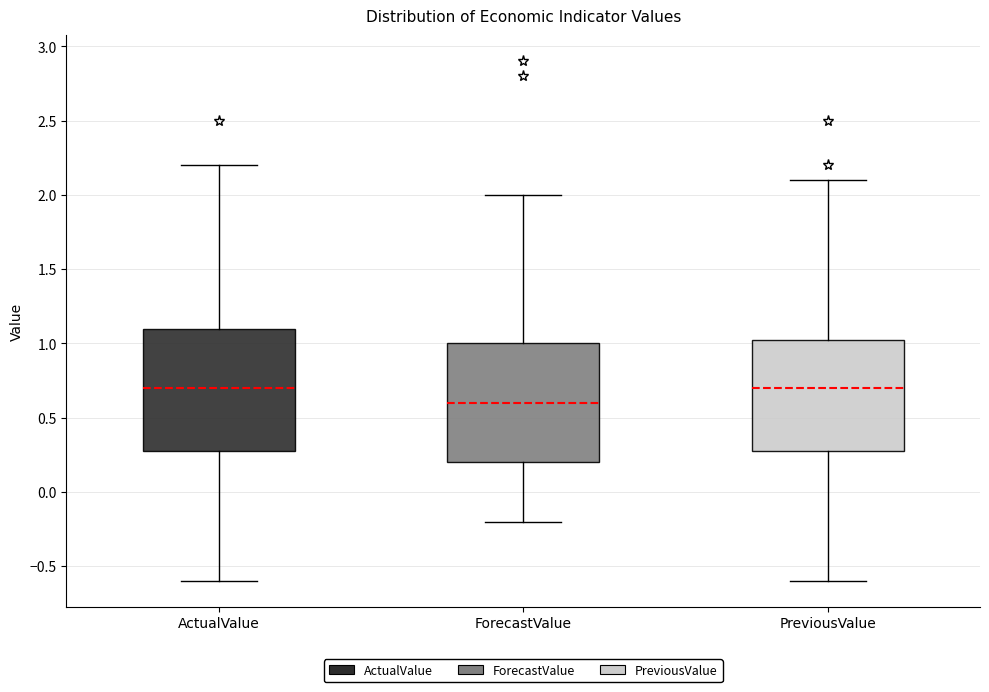

Where does the upper whisker of the box for PreviousValue end on the y-axis? The values are not printed on the chart, so give them approximately, as read against the axis.

2.10